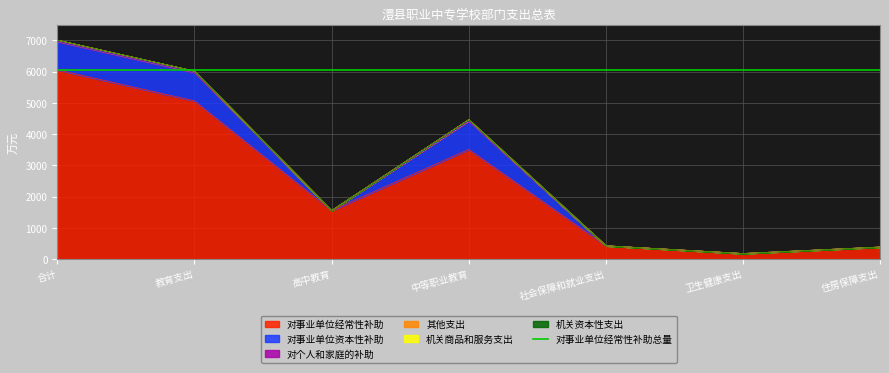

Where is the first local maximum for 其他支出?

中等职业教育